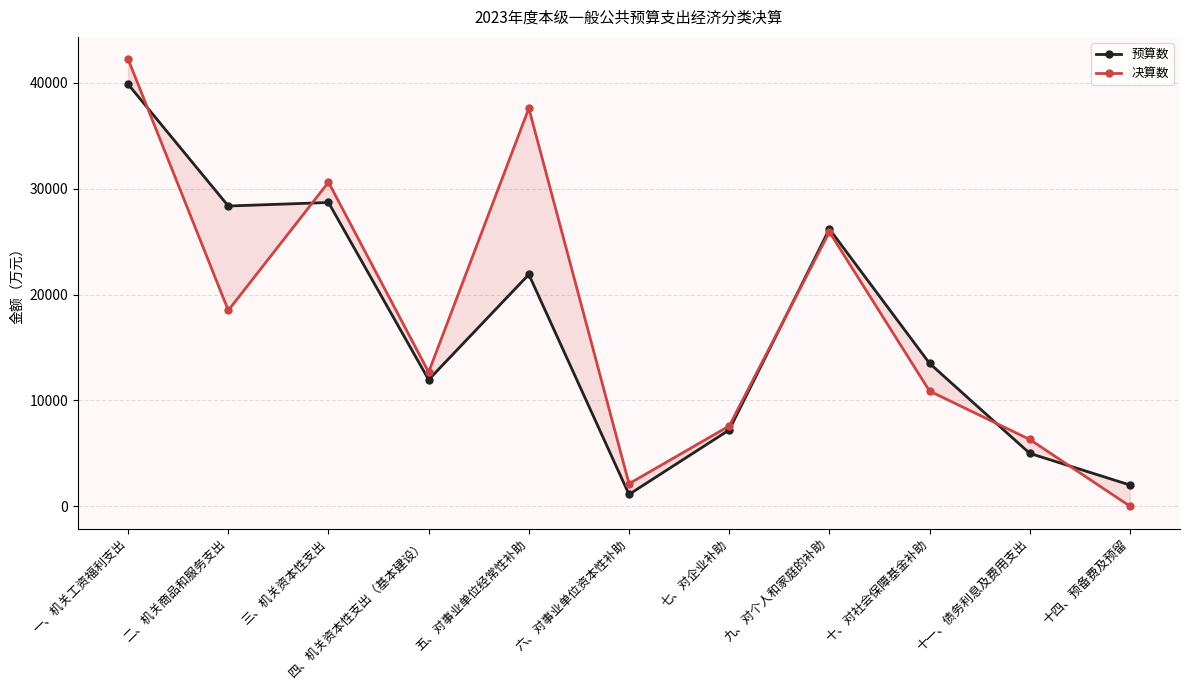

Which has a higher value, 六、对事业单位资本性补助 or 三、机关资本性支出?

三、机关资本性支出